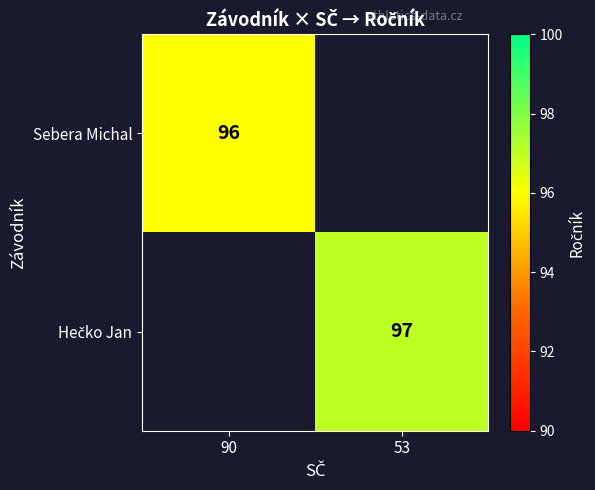

How many series are shown in this chart?

2